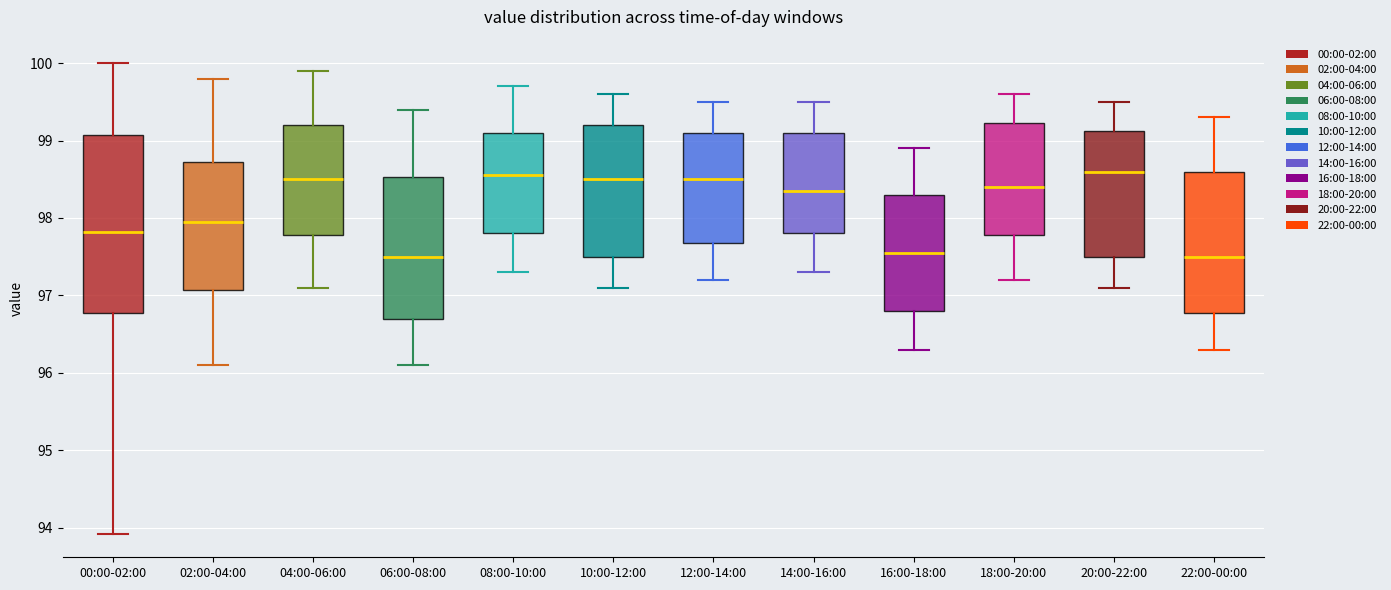

Comparing the boxes themselves (not the whiskers), which one is the tallest?

00:00-02:00